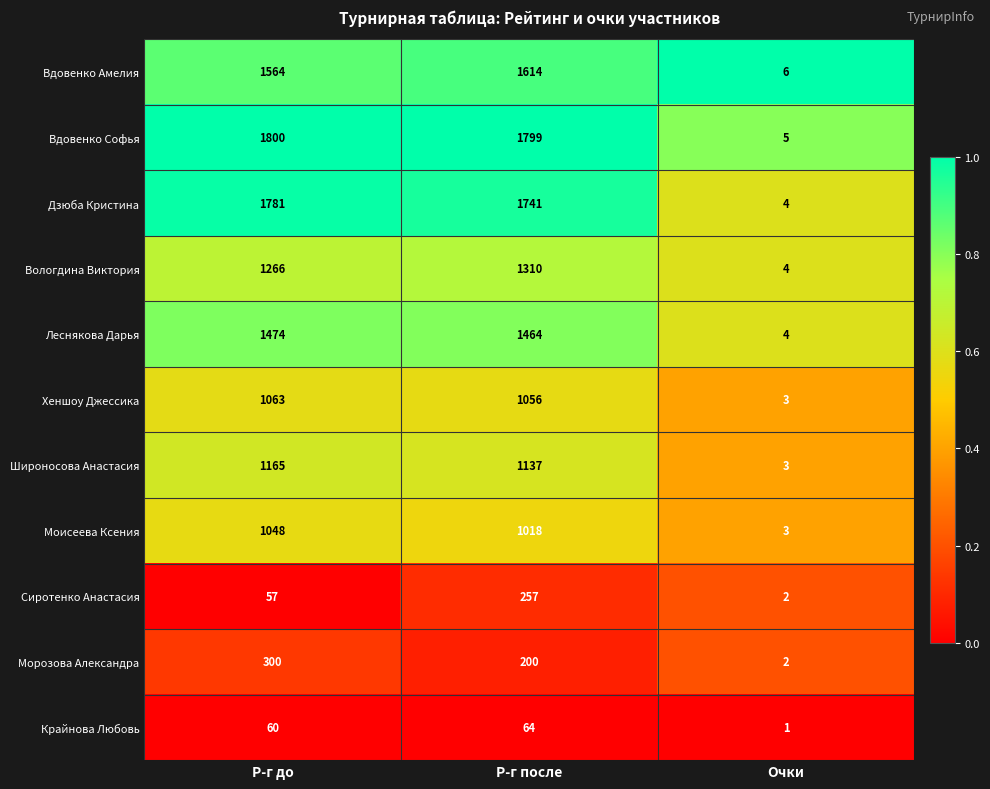

What is the difference between the highest and lowest values at Р-г после?

1735